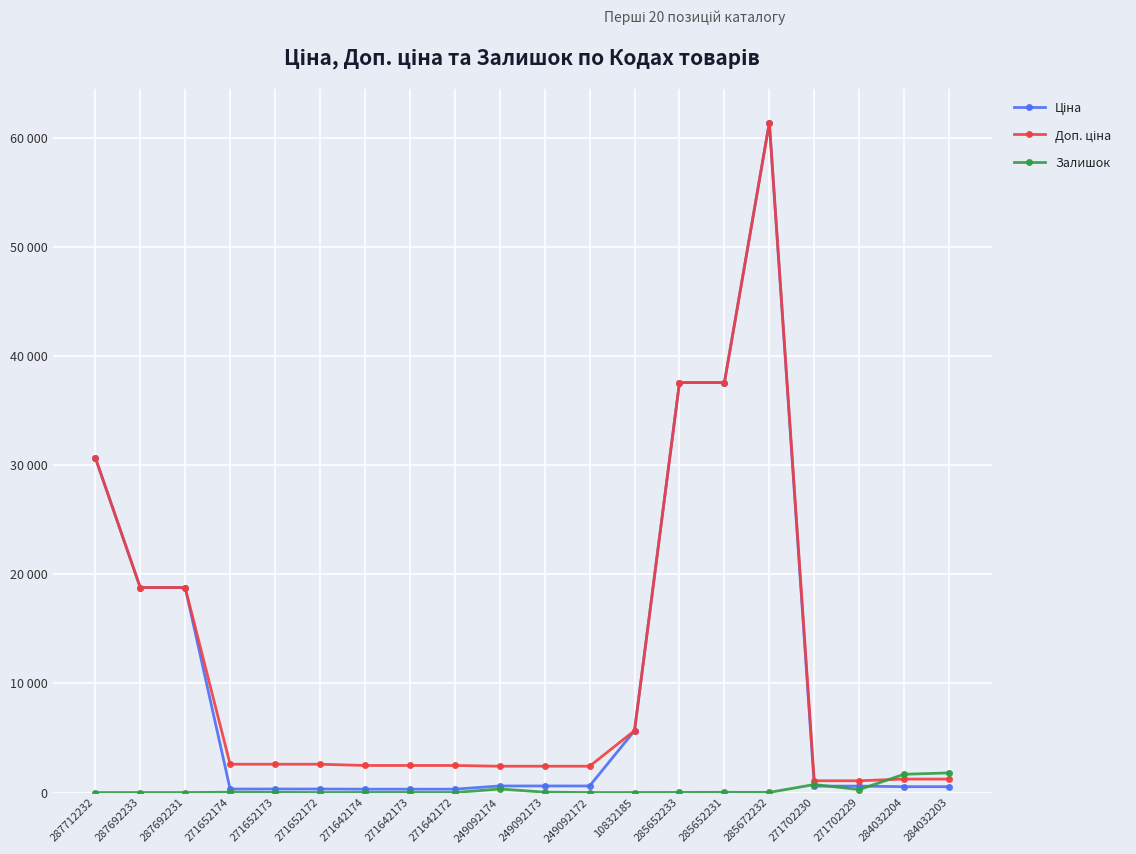

Does the chart have visible grid lines?

Yes